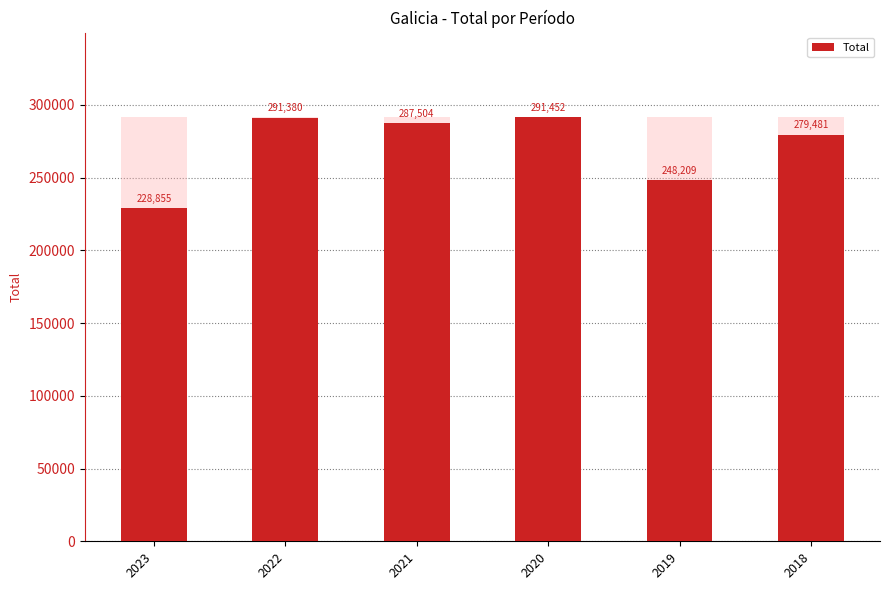

At which category does the chart reach its peak across all series?

2020